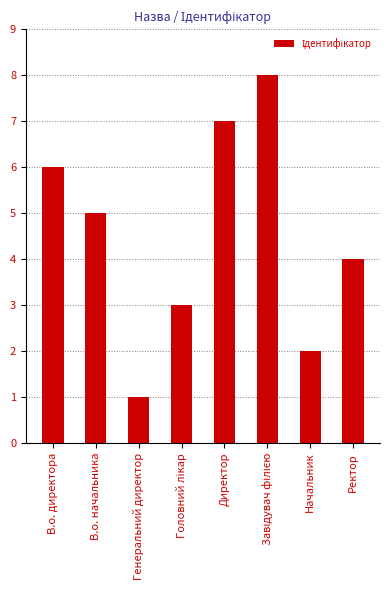

At which label is the value closest to 4?

Ректор